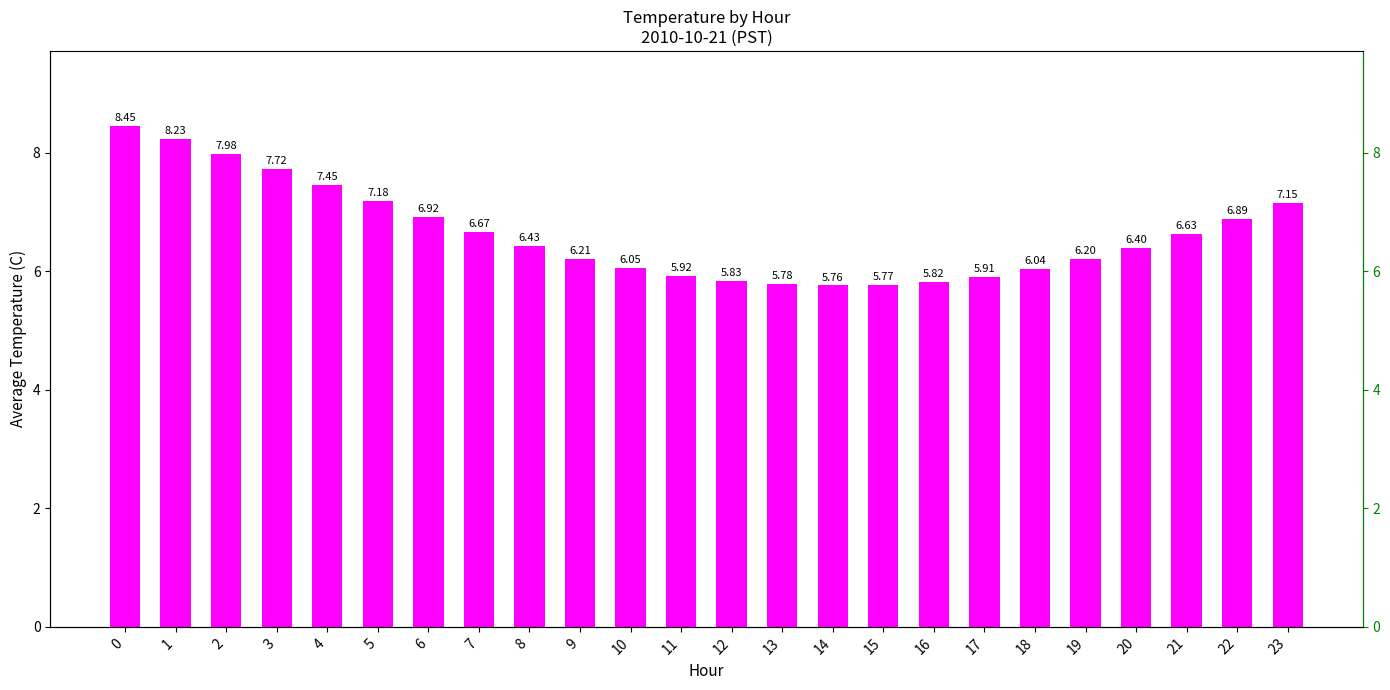

Reading left to right, what are all the values shown in this chart?

0=8.4	1=8.2	2=8.0	3=7.7	4=7.5	5=7.2	6=6.9	7=6.7	8=6.4	9=6.2	10=6.0	11=5.9	12=5.8	13=5.8	14=5.8	15=5.8	16=5.8	17=5.9	18=6.0	19=6.2	20=6.4	21=6.6	22=6.9	23=7.2